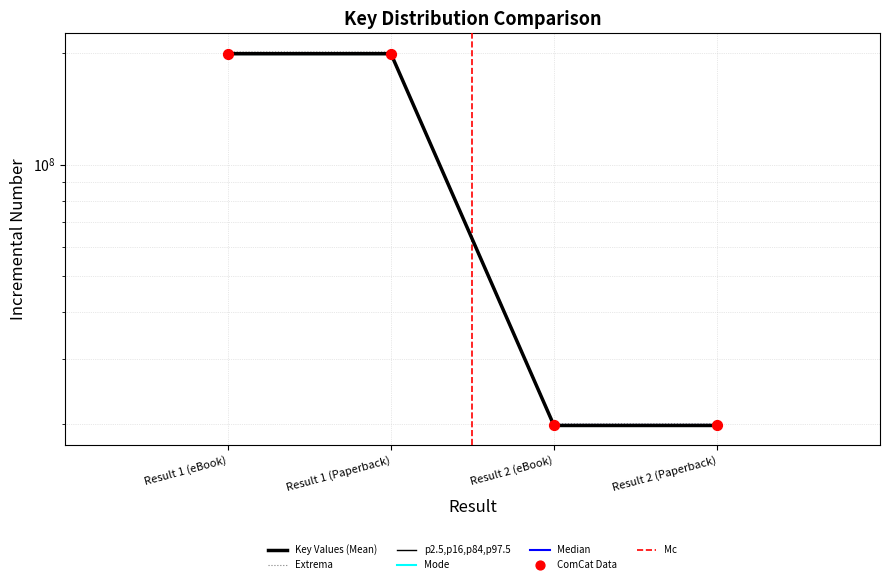

What is the change in value from Result 1 (Paperback) to Result 2 (Paperback)?

-179529540